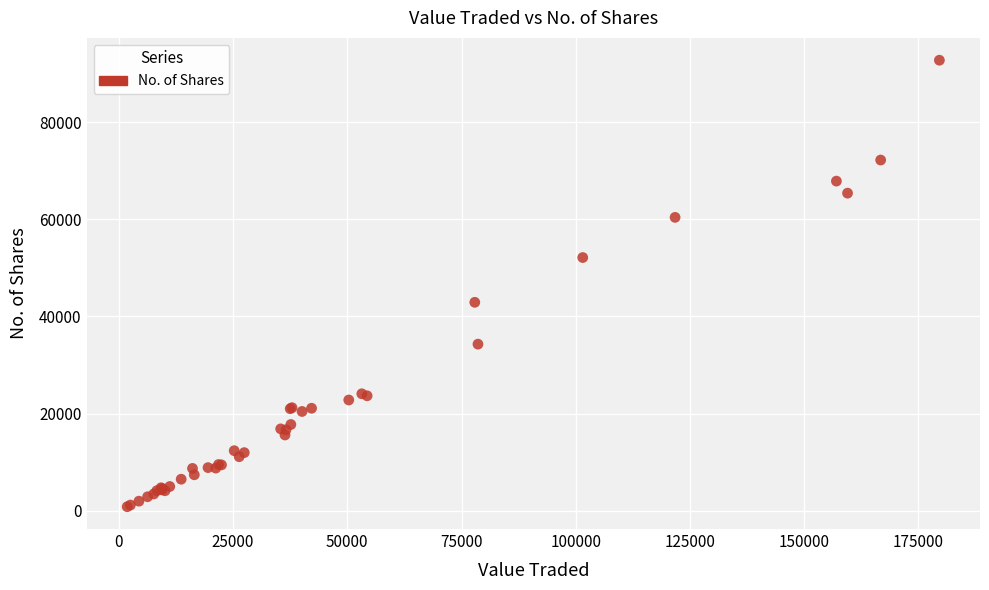

What Y value in the scatter plot is closest to 46804?

42920